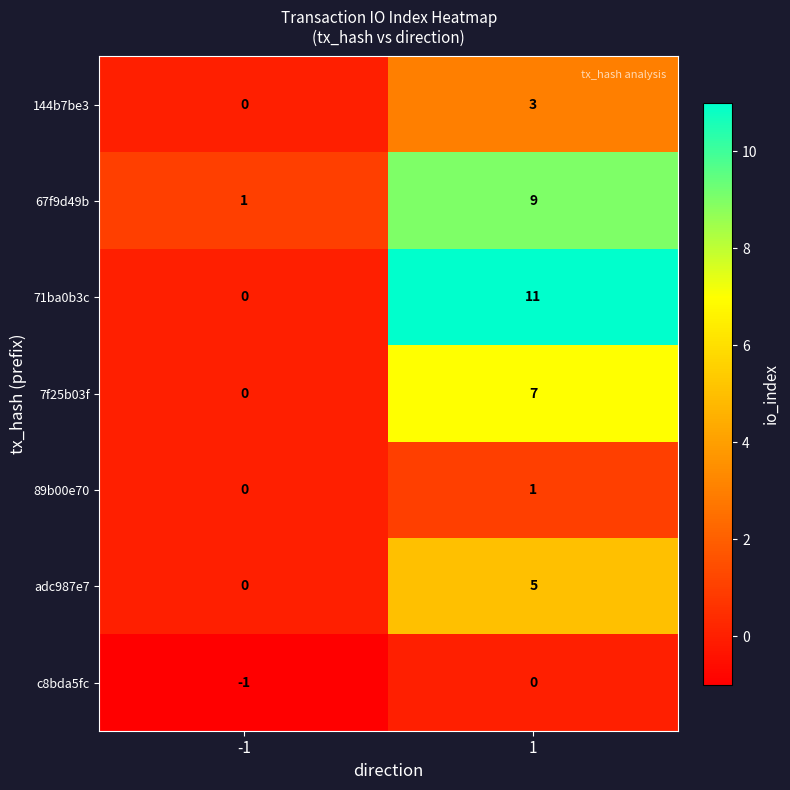

What is the difference between the highest and lowest values at 1?

11